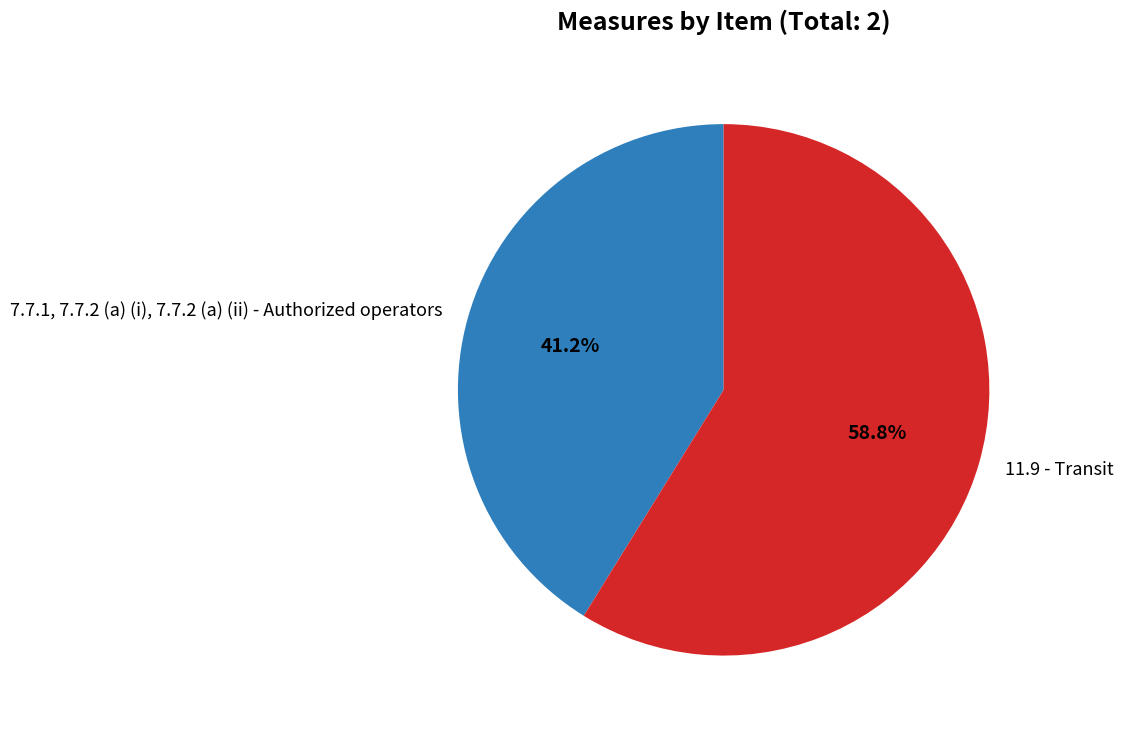

Which slice is the smallest?

7.7.1, 7.7.2 (a) (i), 7.7.2 (a) (ii) - Authorized operators